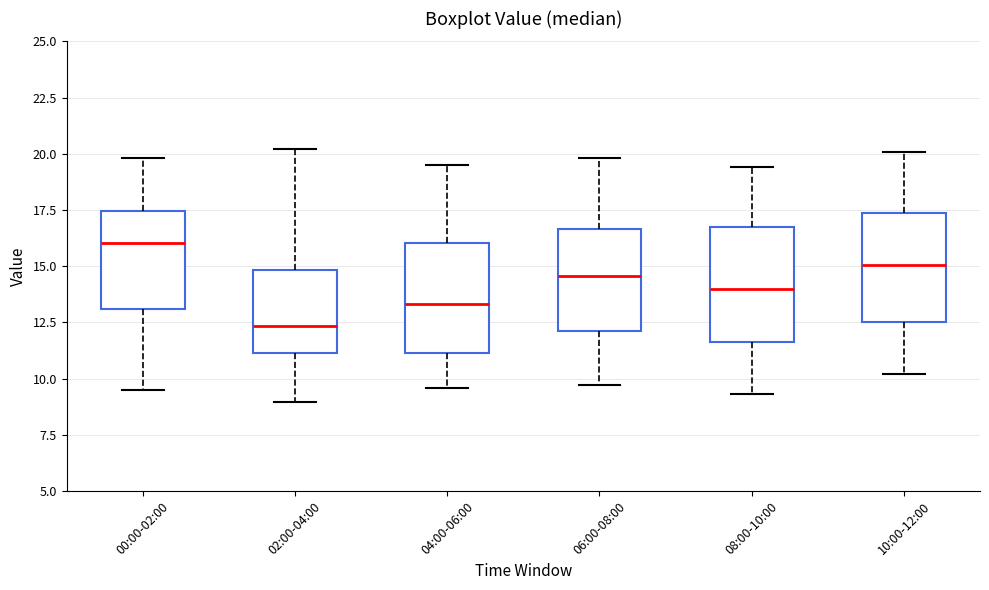

Reading left to right, transcribe this box plot: for each box, give where its median line is, the range the box spans, and where its two whiskers end, as read against the y-axis. The values are not printed on the chart, so give them approximately, as read against the axis.

00:00-02:00: median 16.0, box 13.0 to 17.5, whiskers 9.5 to 20.0
02:00-04:00: median 12.5, box 11.0 to 15.0, whiskers 9.0 to 20.0
04:00-06:00: median 13.5, box 11.0 to 16.0, whiskers 9.5 to 19.5
06:00-08:00: median 14.5, box 12.0 to 16.5, whiskers 9.5 to 20.0
08:00-10:00: median 14.0, box 11.5 to 17.0, whiskers 9.5 to 19.5
10:00-12:00: median 15.0, box 12.5 to 17.5, whiskers 10.0 to 20.0